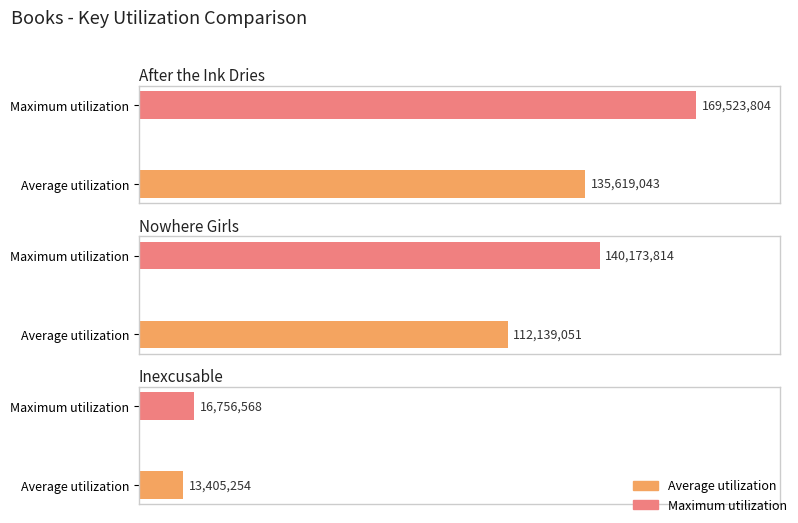

What is the label of the 1st bar from the right?

Inexcusable